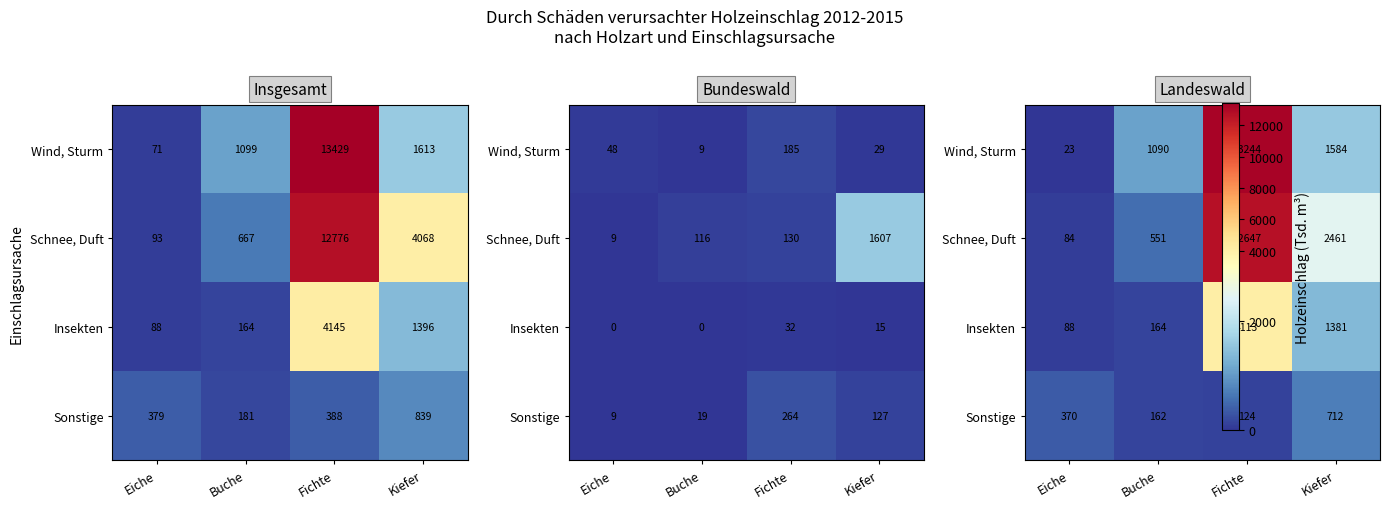

Read the Schnee, Duft value at Kiefer.

2461